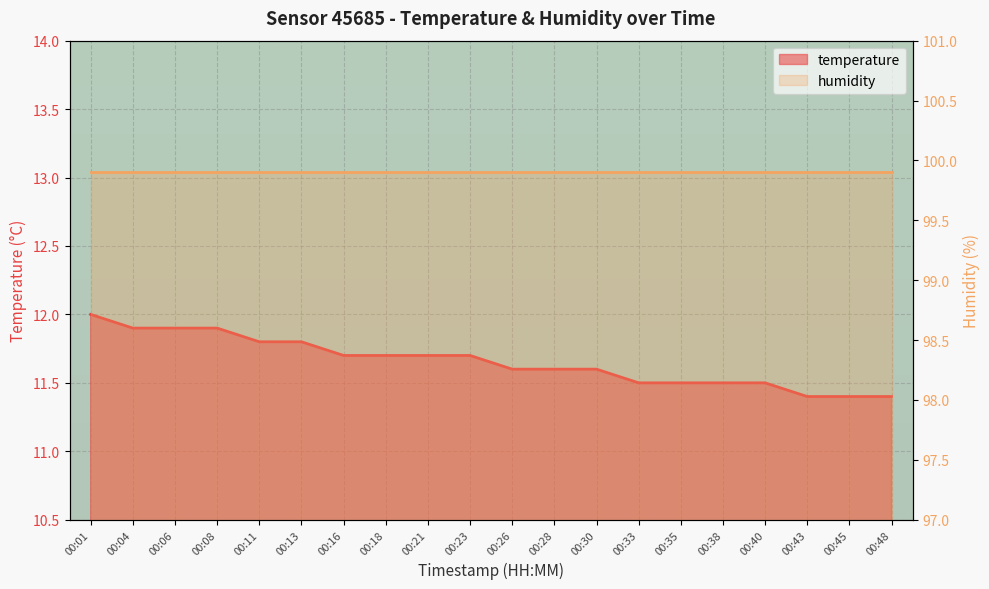

What is the value of the 14th point from the left?

11.5